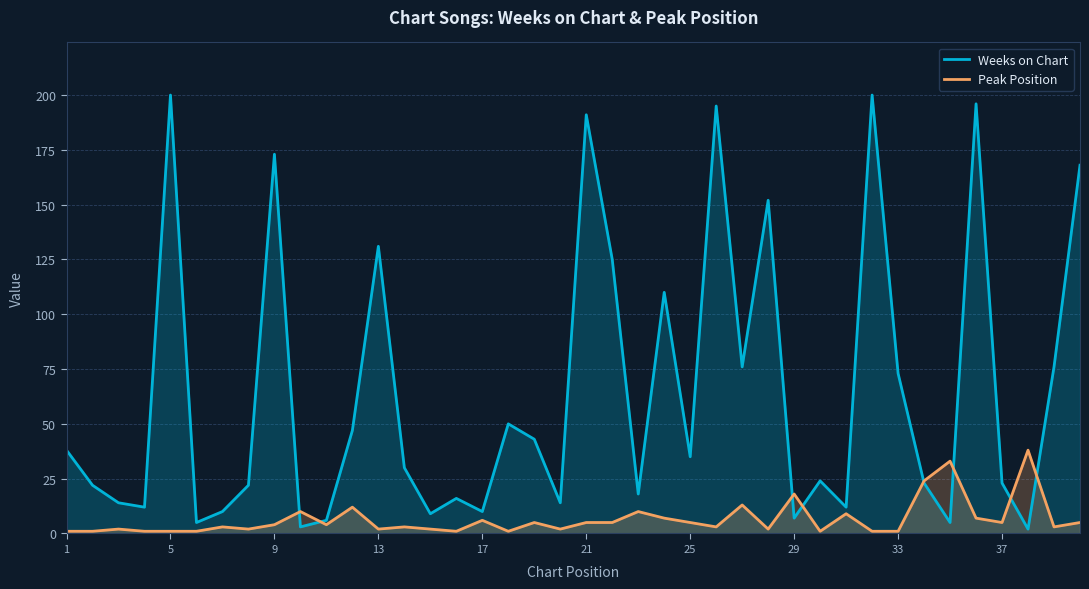

Which series has the widest spread of values?

Weeks on Chart